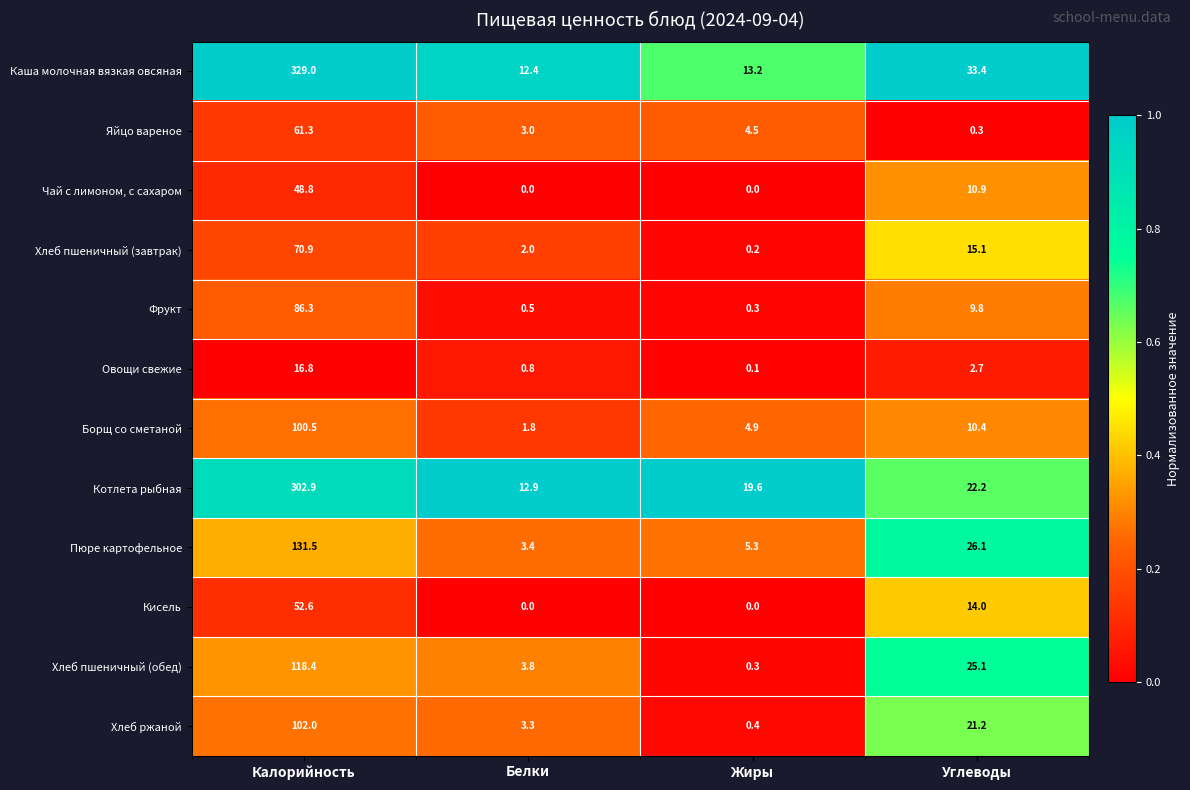

Which label corresponds to the largest value in the chart?

Калорийность